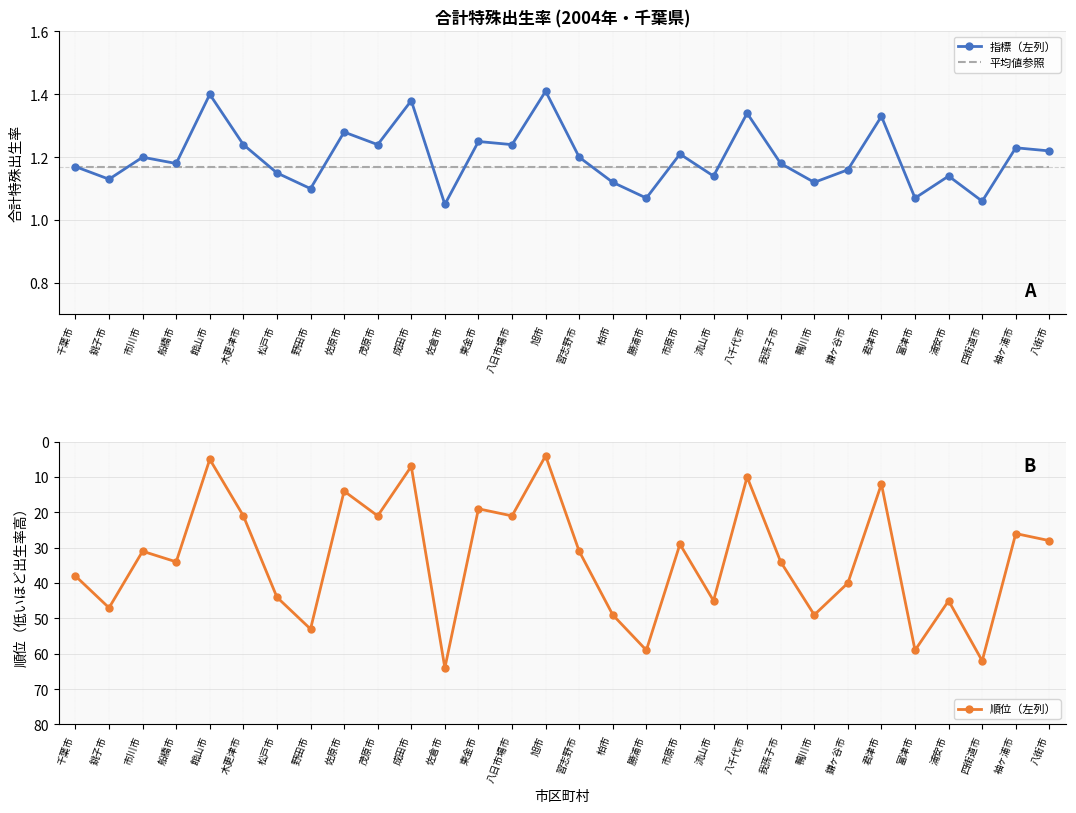

True or false: 指標（左列） and 順位（左列） intersect in this chart.

False